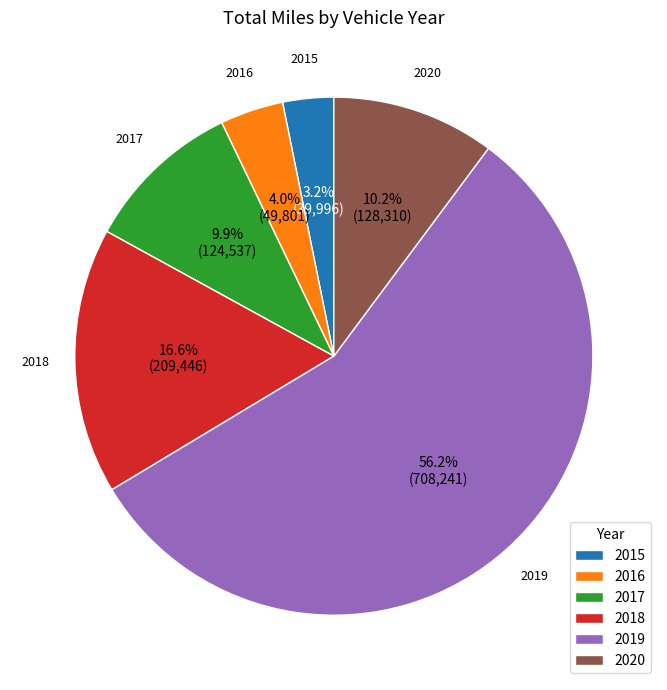

Approximately how many times larger is the value at 2020 compared to 2017?

1.0